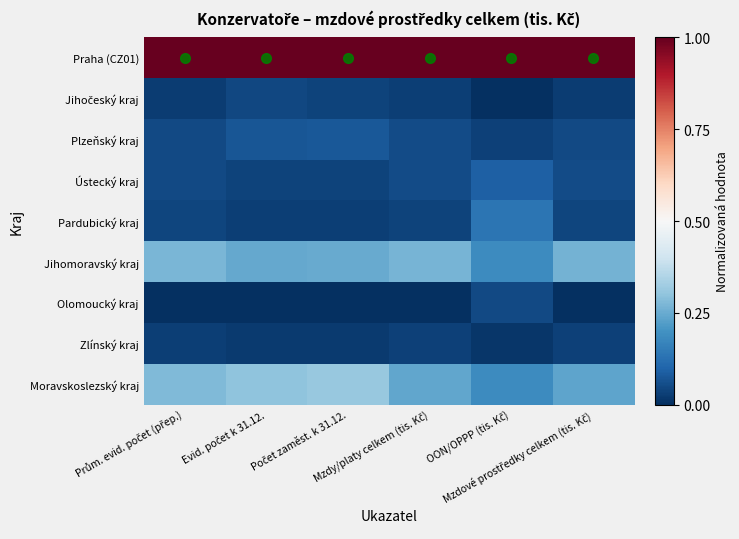

Which label corresponds to the largest value in the chart?

Prům. evid. počet (přep.)